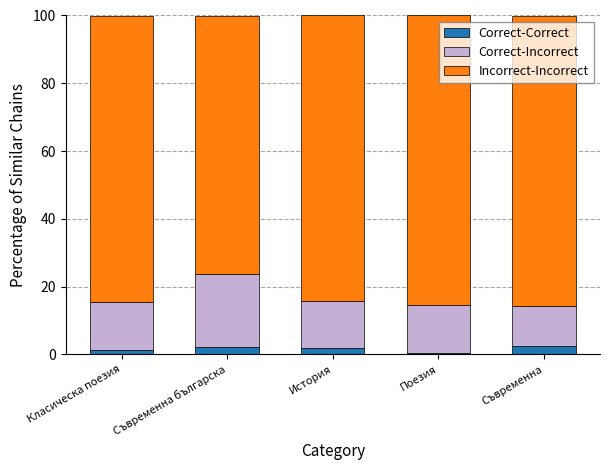

Is it true that Correct-Correct equals 2.4 at Съвременна?

True